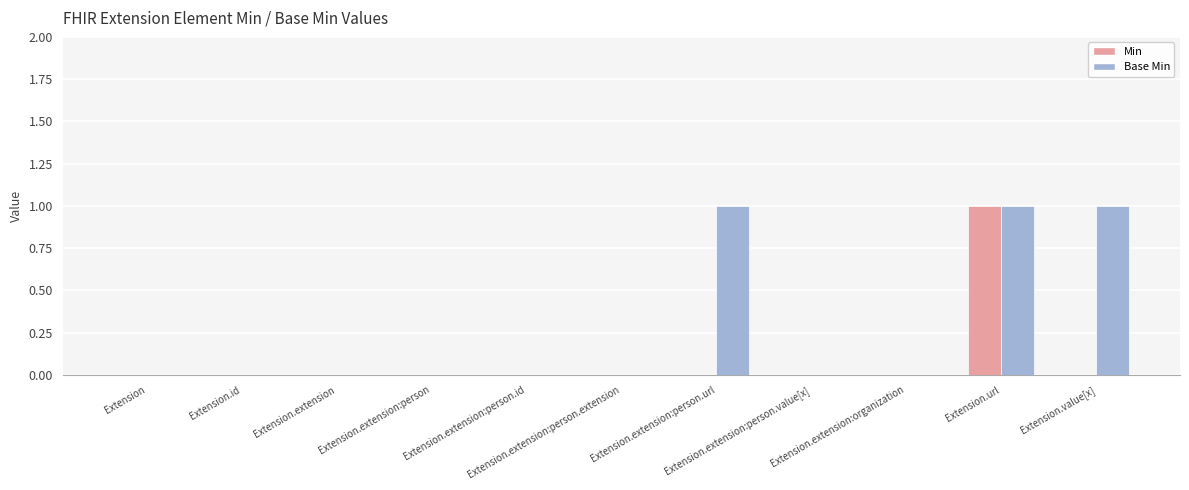

At which category is the sum across all series the highest?

Extension.url